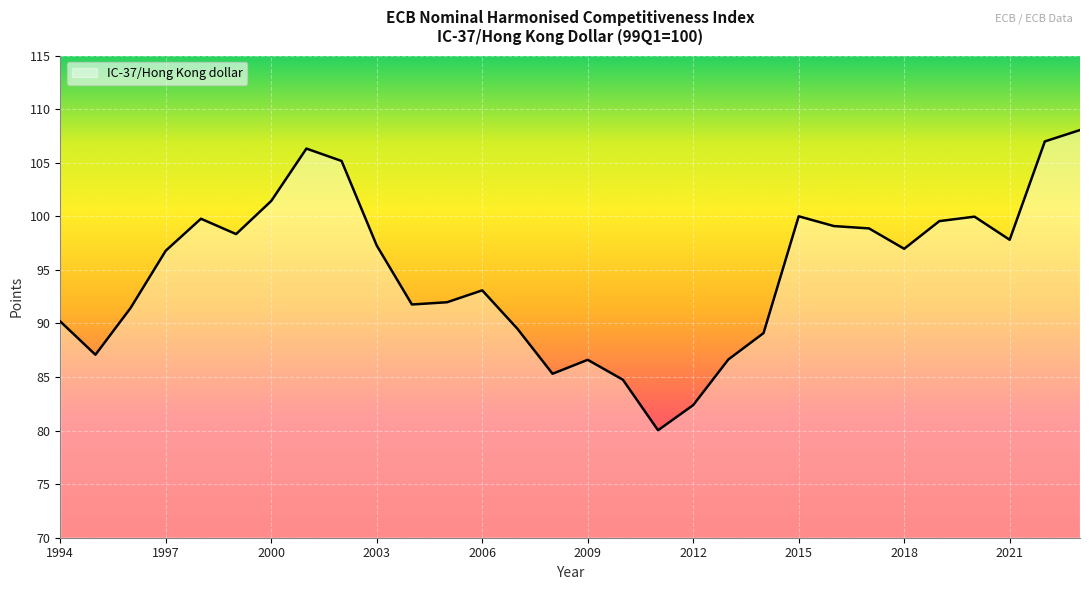

What is the greatest value displayed?

108.0